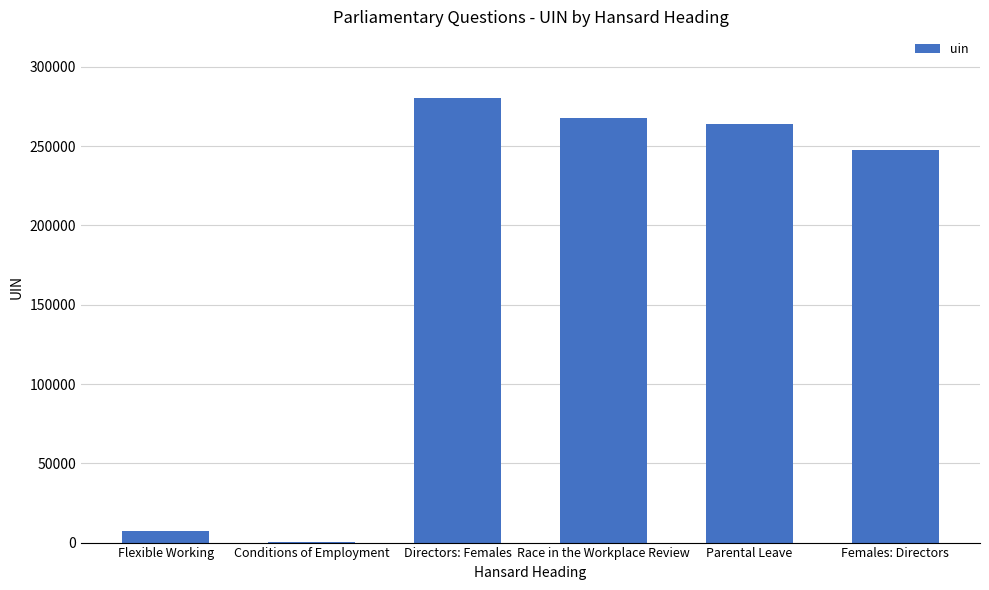

At which label is the value closest to 140406?

Females: Directors